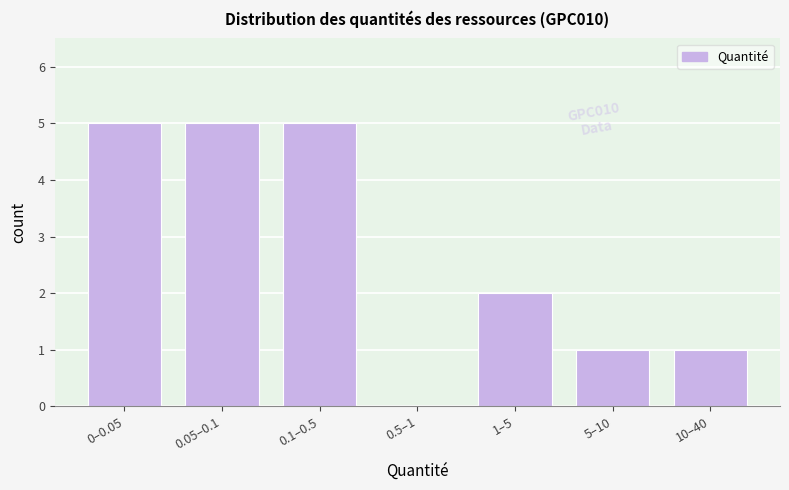

Reading left to right, what are all the values shown in this chart?

0–0.05=5	0.05–0.1=5	0.1–0.5=5	0.5–1=0	1–5=2	5–10=1	10–40=1